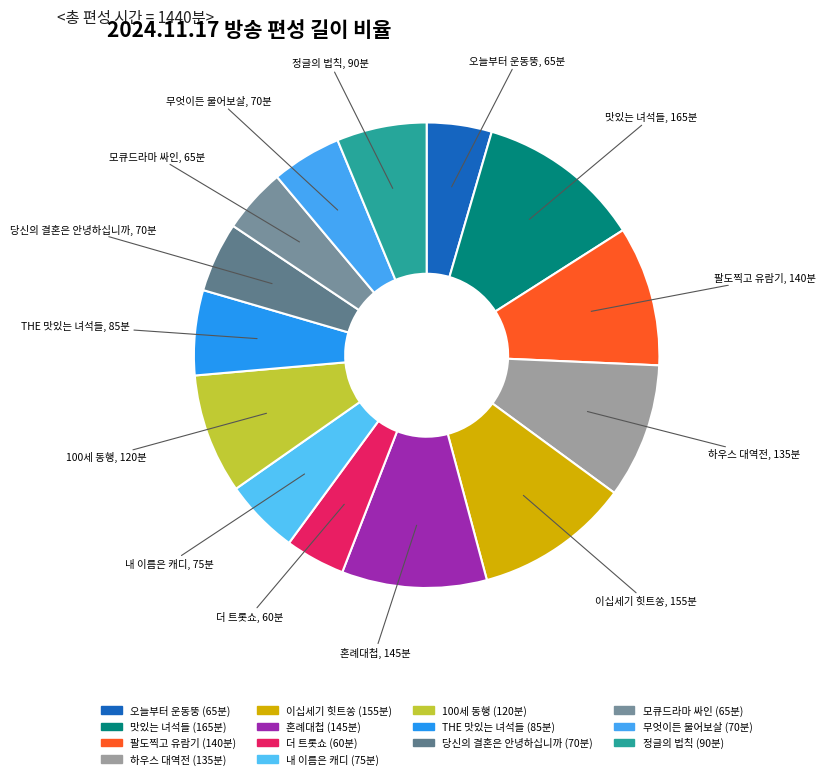

How many slices are in this pie chart?

14